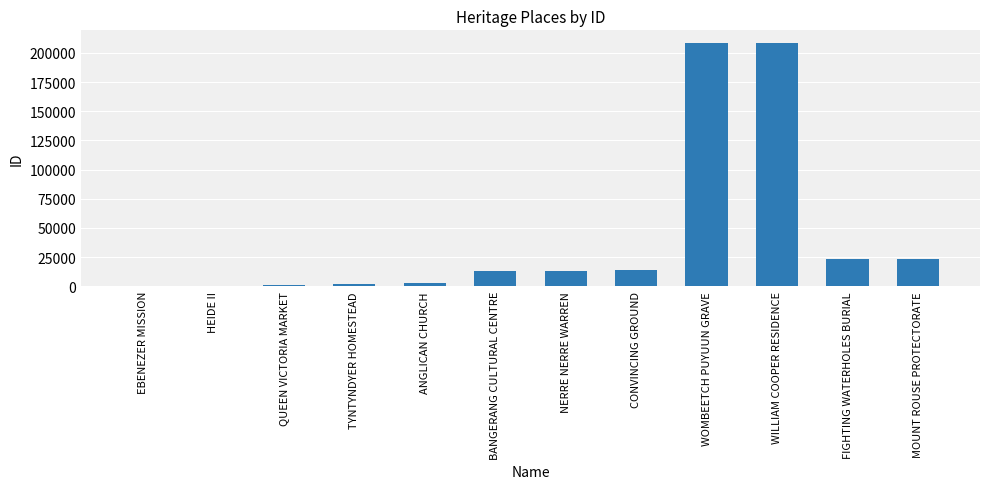

The value at NERRE NERRE WARREN is 22812. True or false?

False